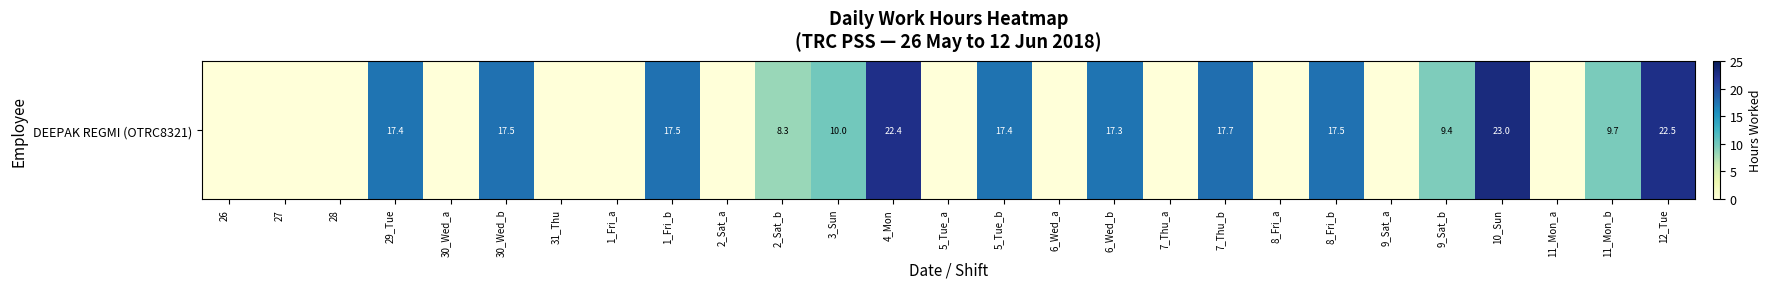

Where is the data nearest to the value 11?

3_Sun